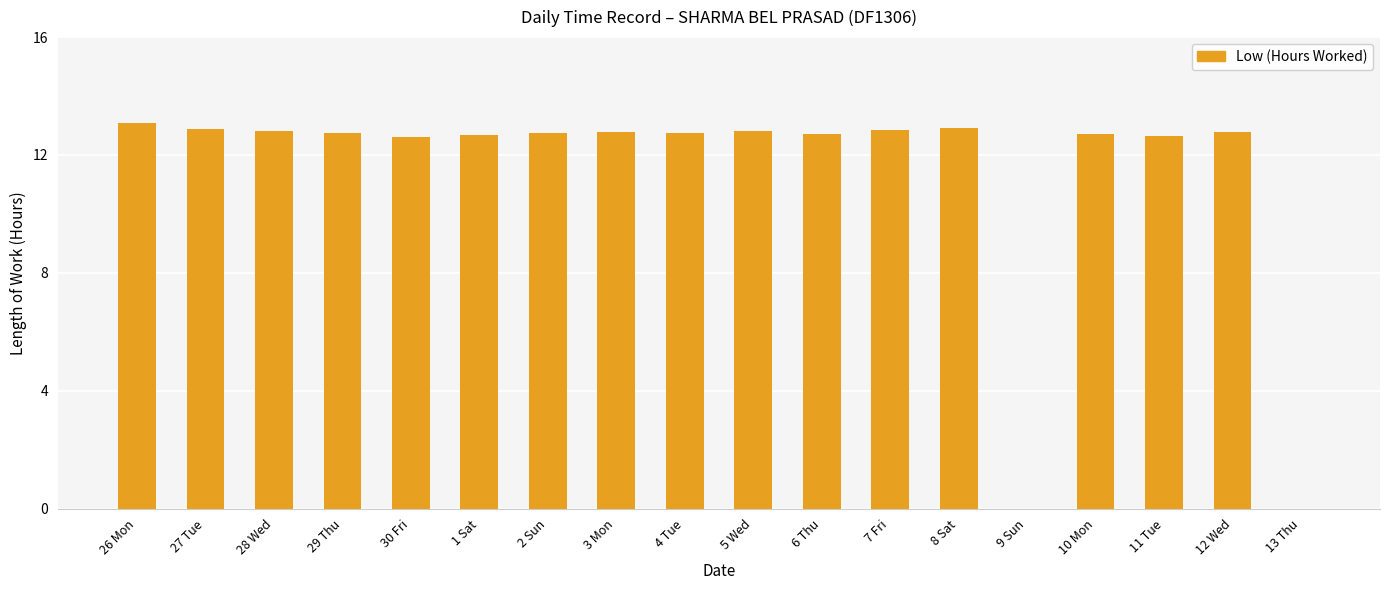

What is the greatest value displayed?

13.1